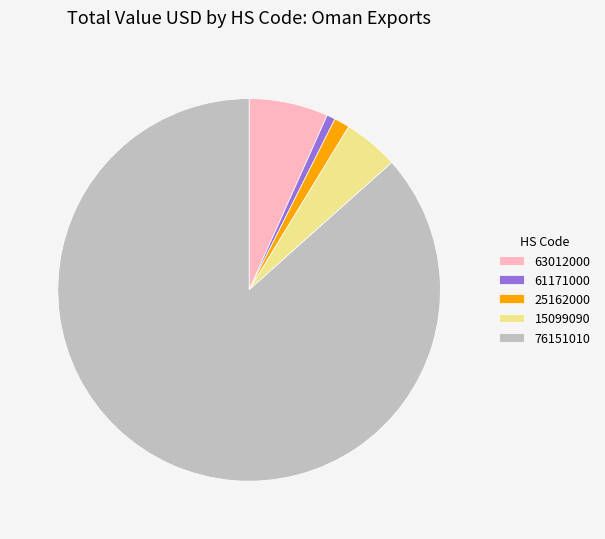

Combined, do 76151010 and 15099090 account for over 50%?

Yes